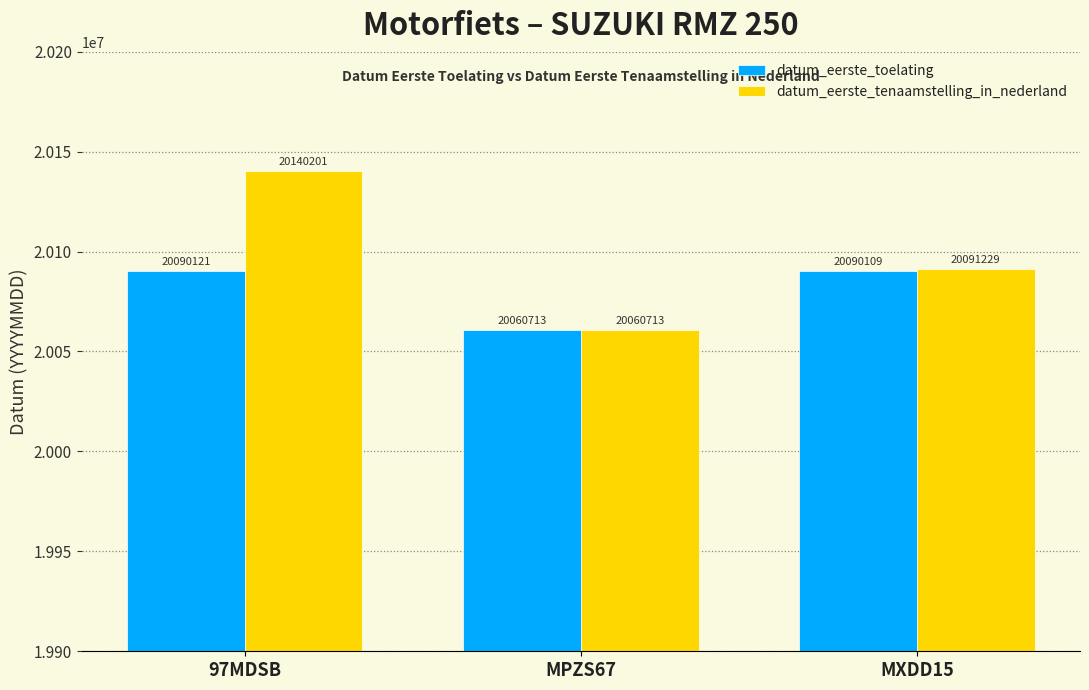

Which category has the highest value across all series?

97MDSB